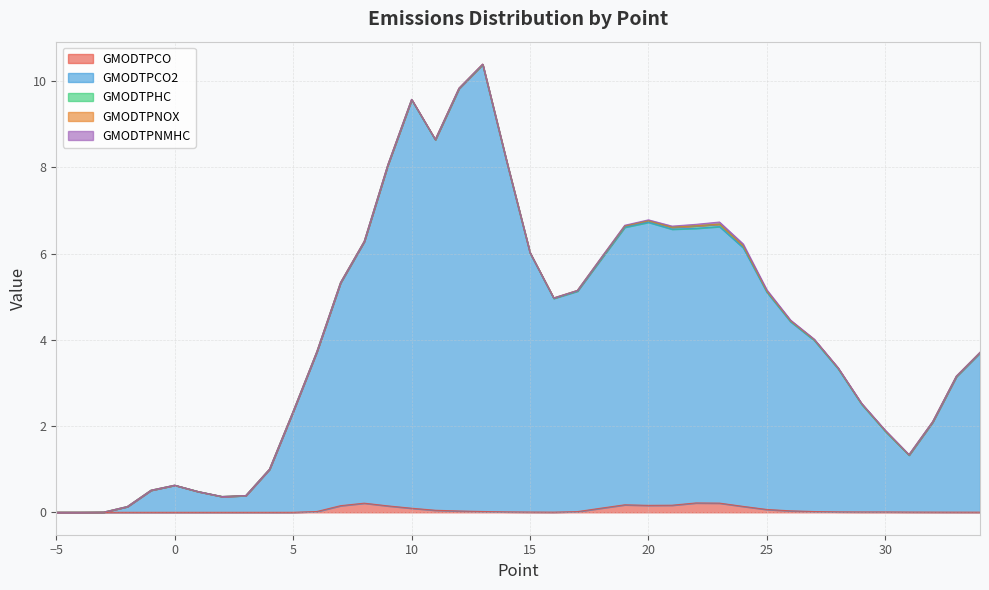

What is the maximum value for GMODTPCO?

0.2